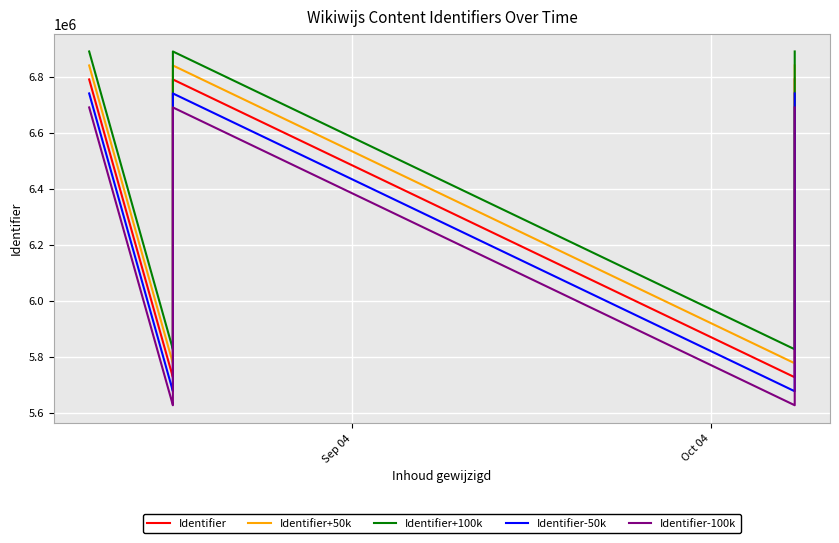

In Identifier+100k, how many points are higher than both neighbors (excluding endpoints)?

1